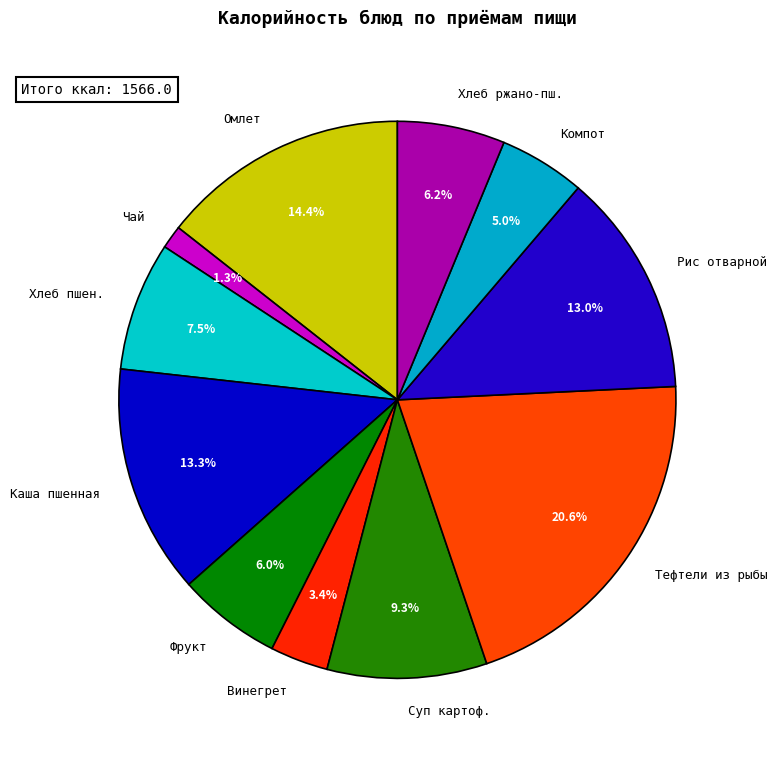

Which has a higher value, Суп картоф. or Рис отварной?

Рис отварной